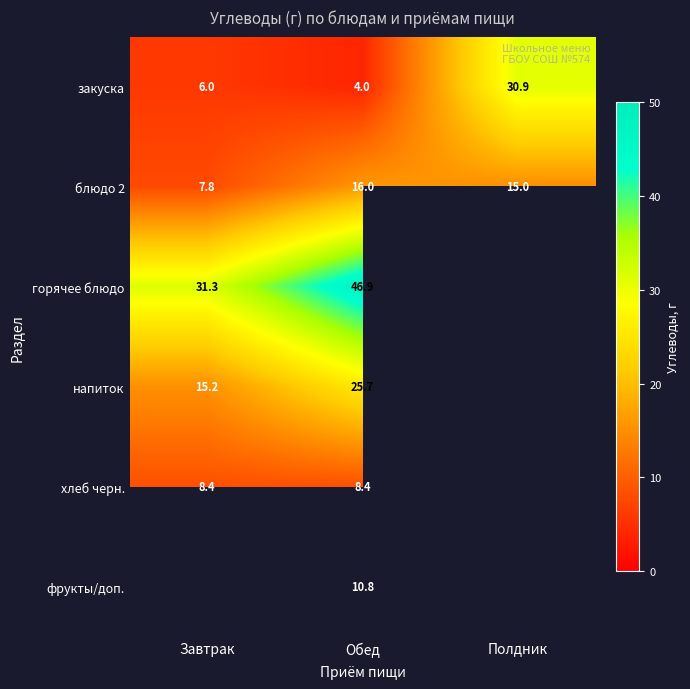

What is the difference between the highest and lowest values at Обед?

42.9